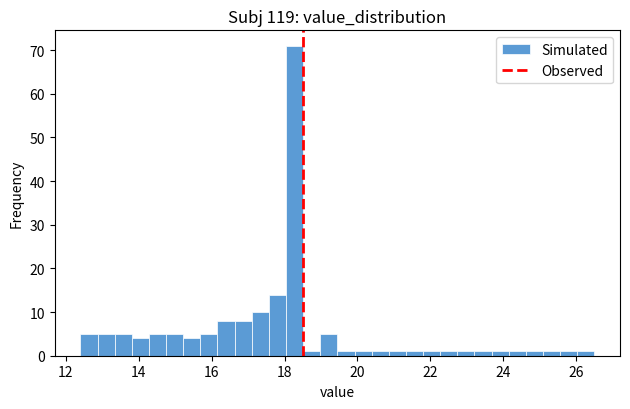

Read against the x-axis, roughly where is the centre of the tallest bar?

18.2